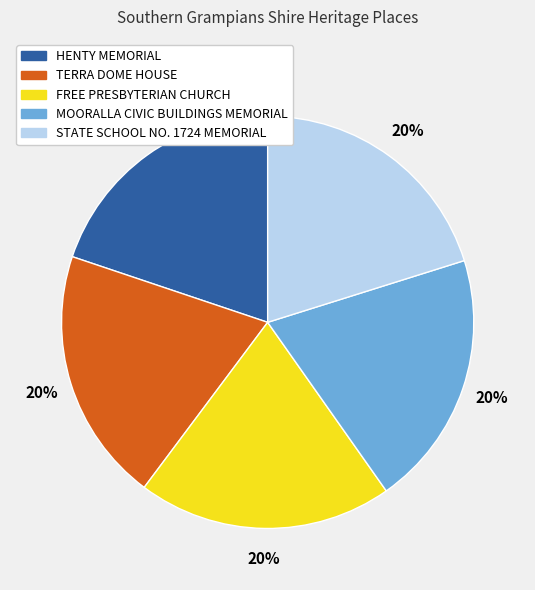

What is the ratio of the value at HENTY MEMORIAL to the value at TERRA DOME HOUSE?

1.0